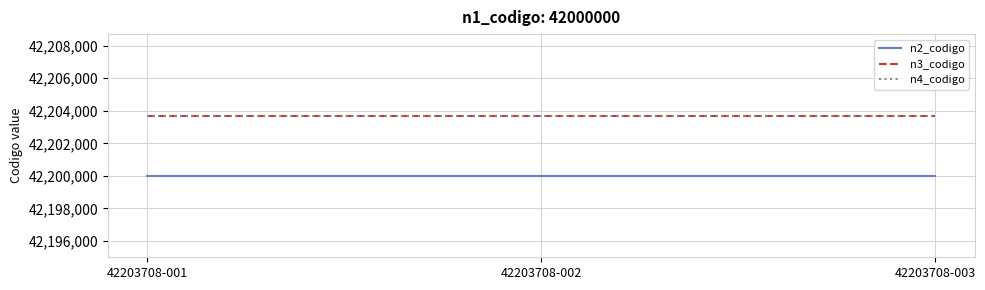

The value of n2_codigo at 42203708-002 is 10124030. True or false?

False